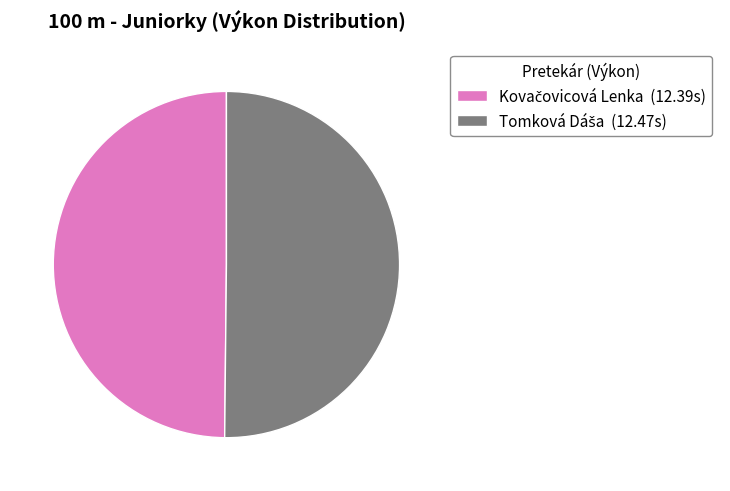

How many segments does this pie chart have?

2